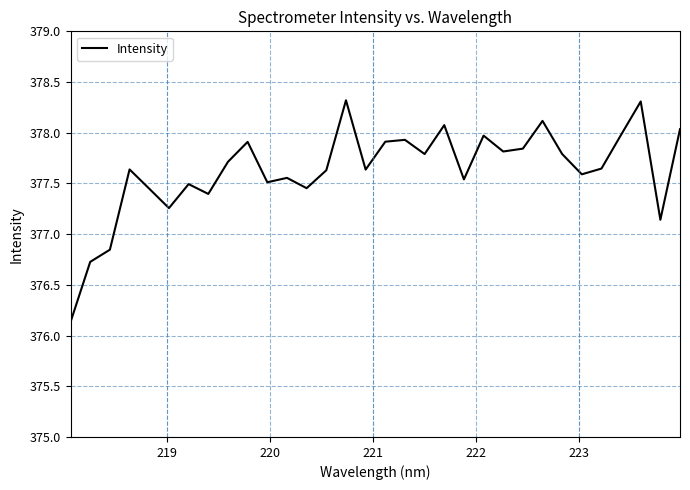

What is the maximum value shown in the chart?

378.3